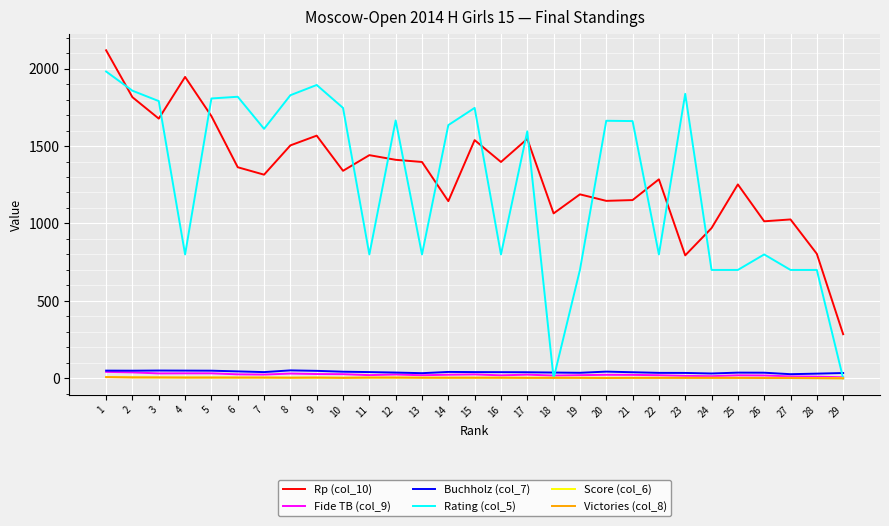

What is the sum of the Buchholz (col_7) values at 21 and 9?

88.0